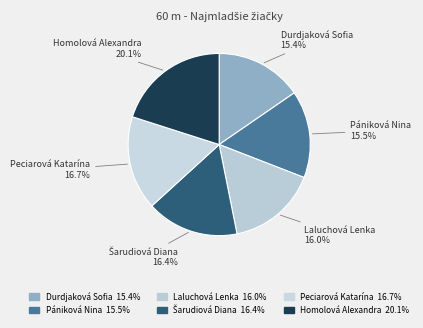

Count the number of slices in the pie.

6